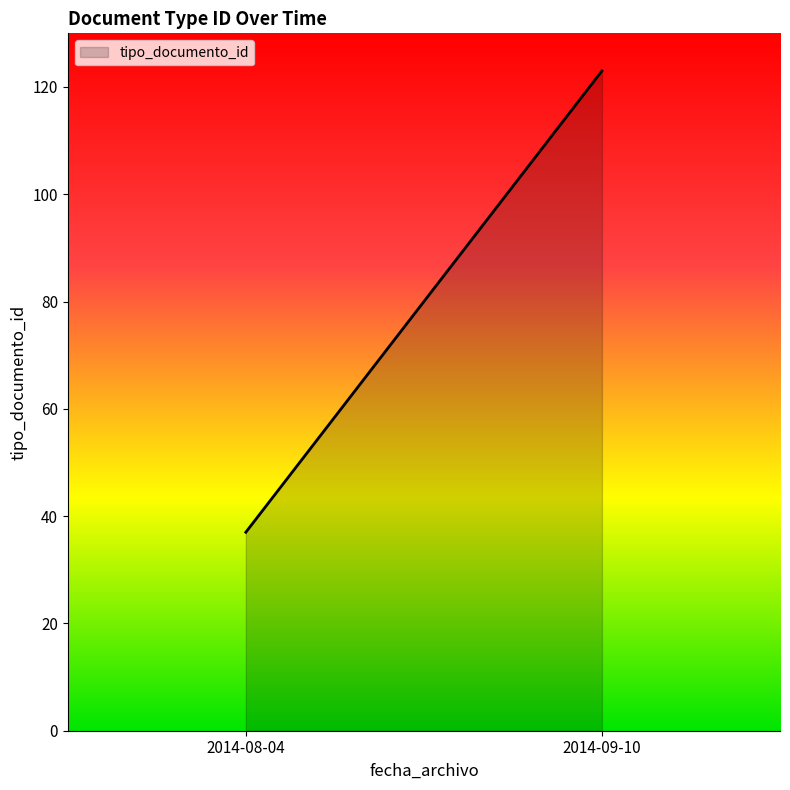

Count the number of data series in this chart.

1